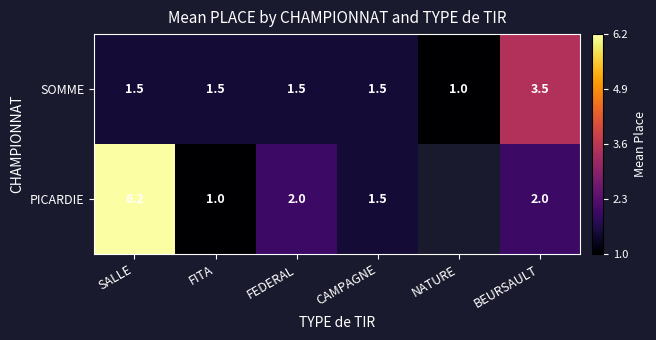

Which has a higher value, SALLE or NATURE?

SALLE